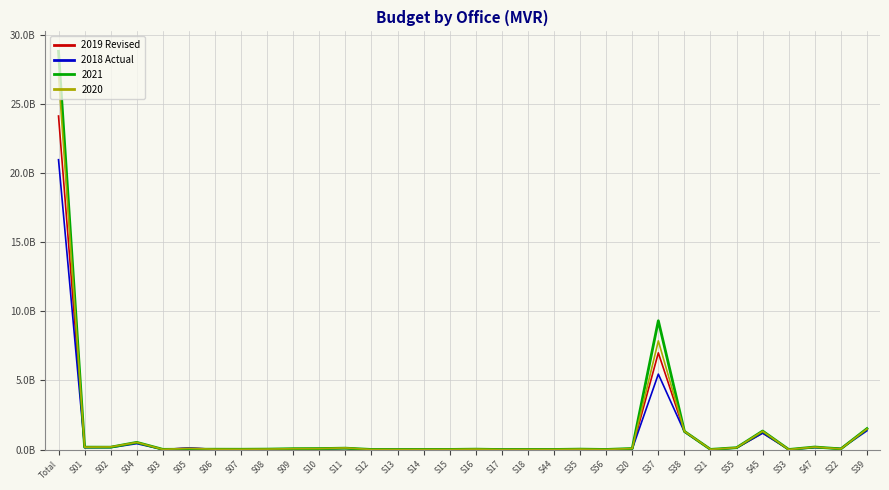

What is the difference between the 2018 Actual values at S53 and S05?

107813132